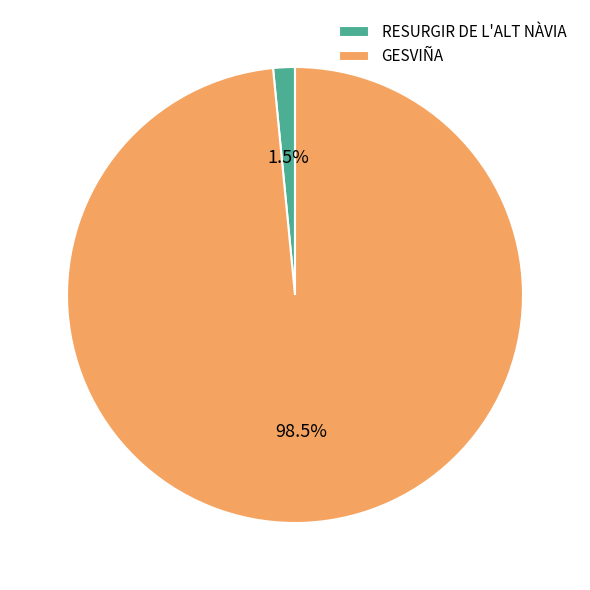

Rank the categories by value from highest to lowest.

GESVIÑA, RESURGIR DE L'ALT NÀVIA